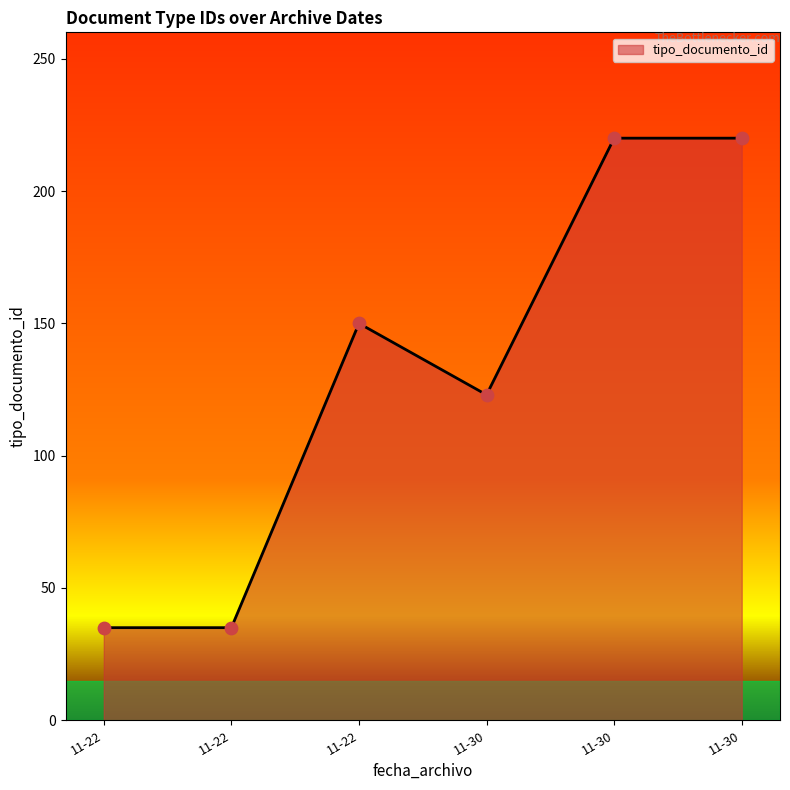

How many lines are shown in the chart?

1